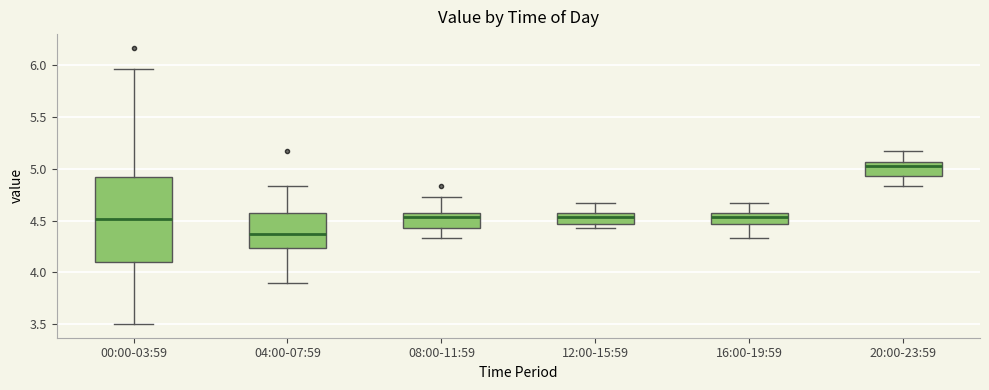

Reading left to right, read every box against the y-axis: the position of its median line, the range the box covers, and the ends of its whiskers. The values are not printed on the chart, so give them approximately, as read against the axis.

00:00-03:59: median 4.50, box 4.10 to 4.95, whiskers 3.50 to 5.95
04:00-07:59: median 4.35, box 4.25 to 4.55, whiskers 3.90 to 4.85
08:00-11:59: median 4.55 (just below the box's upper edge), box 4.45 to 4.55, whiskers 4.35 to 4.75
12:00-15:59: median 4.55 (inside the box), box 4.45 to 4.55, whiskers 4.45 (just below the box's lower edge) to 4.65
16:00-19:59: median 4.55 (inside the box), box 4.45 to 4.55, whiskers 4.35 to 4.65
20:00-23:59: median 5.05 (just below the box's upper edge), box 4.95 to 5.05, whiskers 4.85 to 5.15